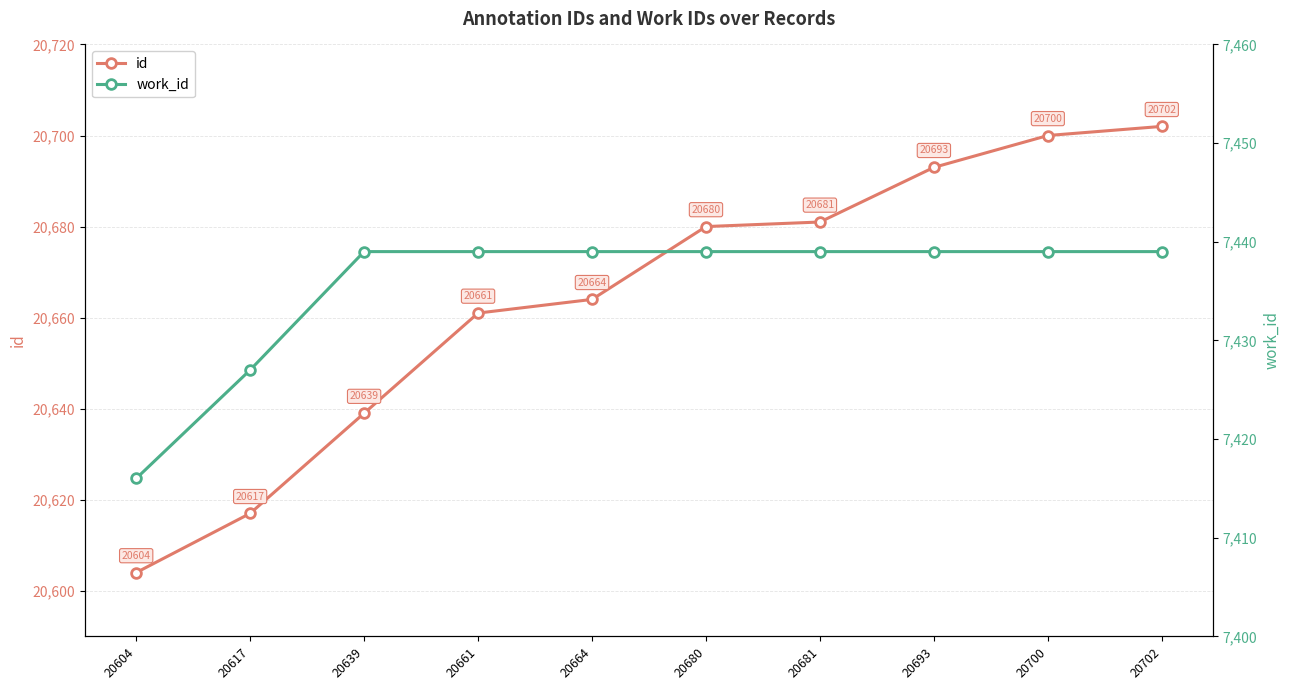

The work_id series shows 7439 at 20702. True or false?

True